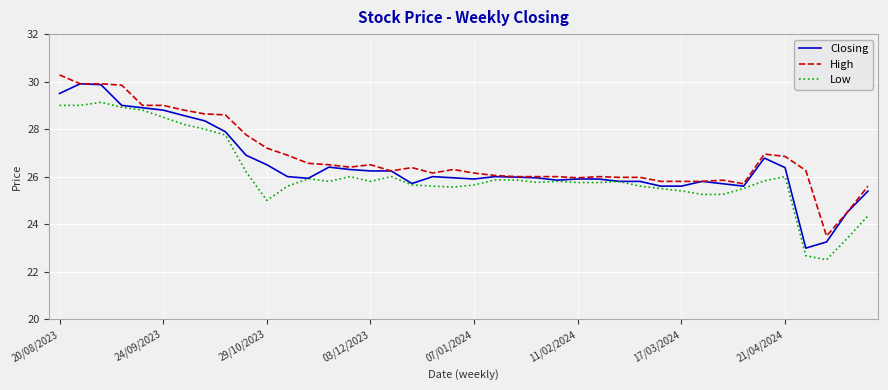

What is the minimum value for High?

23.5